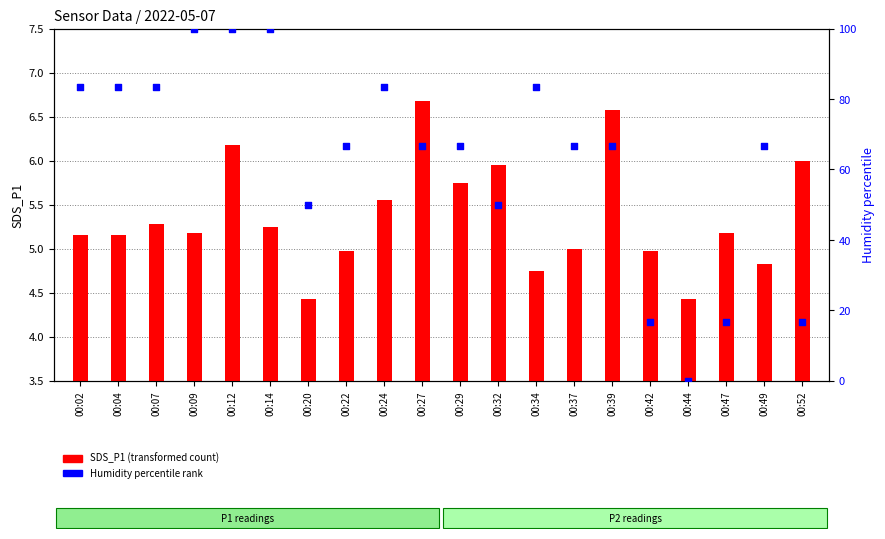

At which category is the sum across all series the highest?

00:12